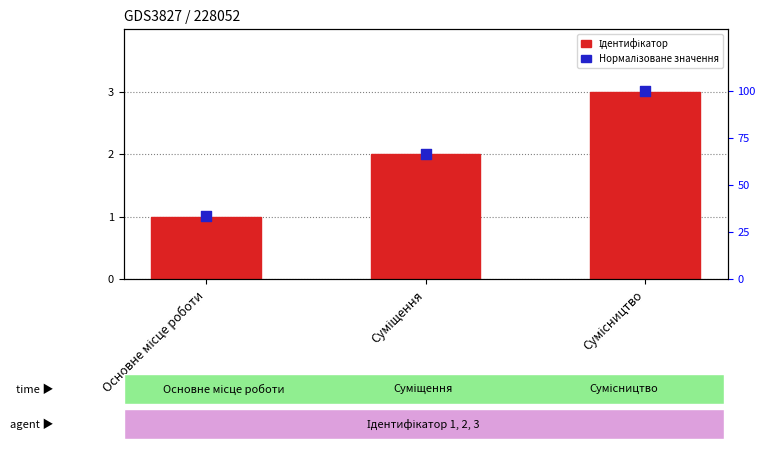

Which series has the largest total across all categories?

Нормалізоване значення